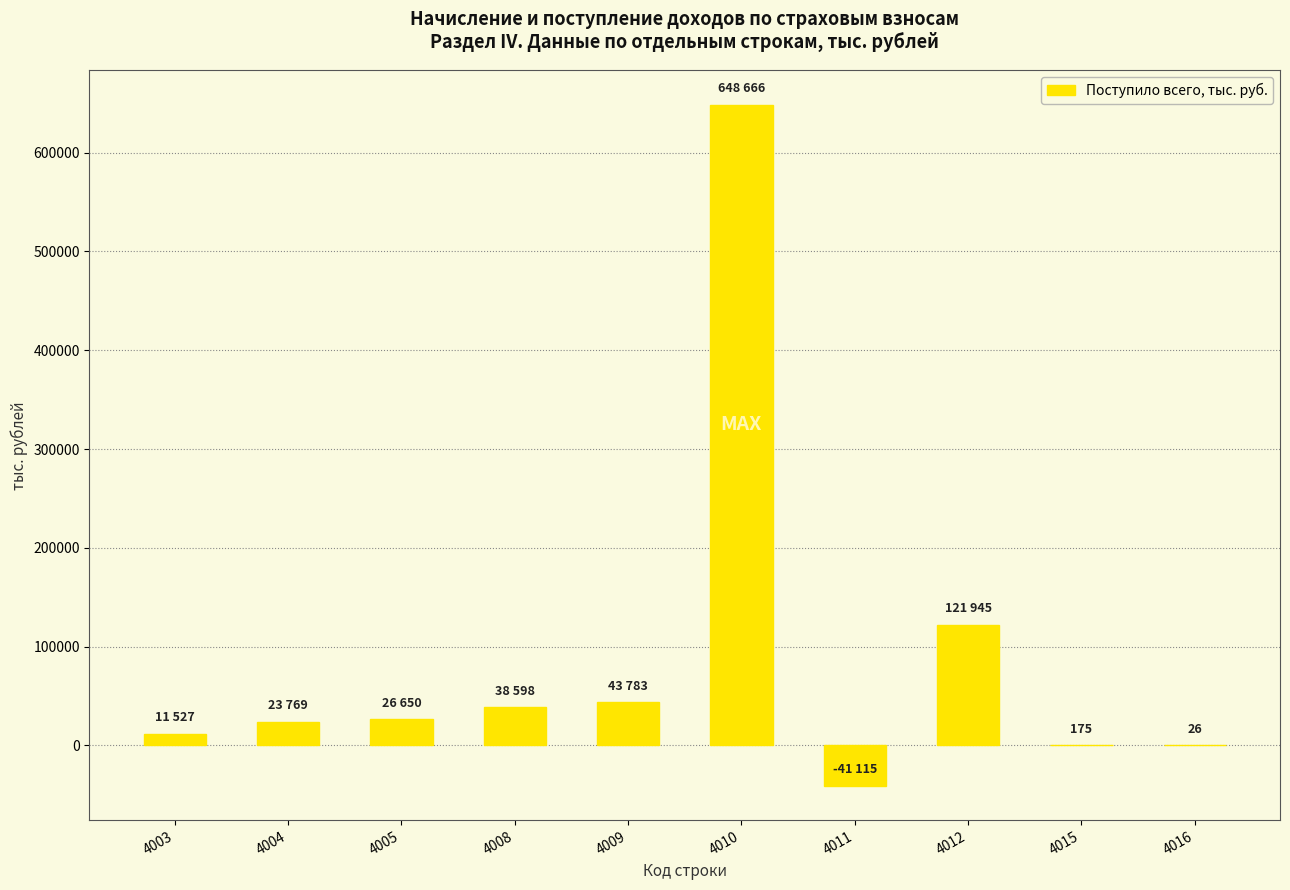

At which category does the chart reach its peak across all series?

4010